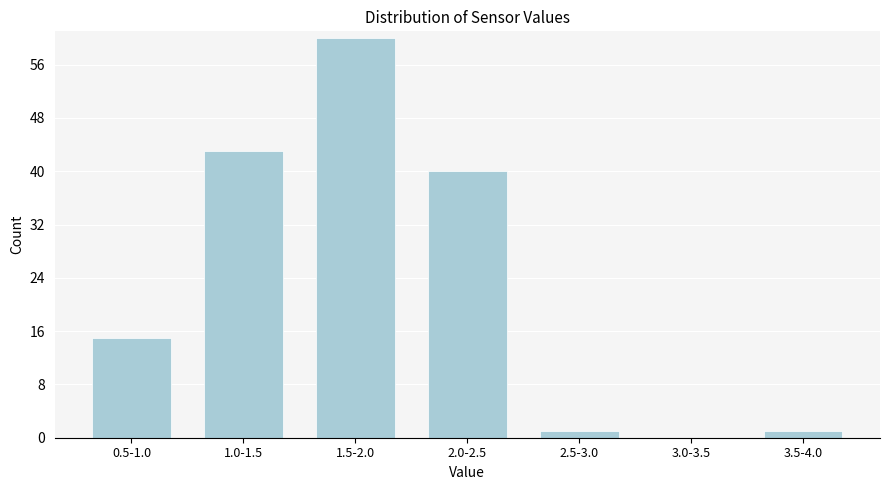

Reading left to right, what are all the values shown in this chart?

0.5-1.0=15	1.0-1.5=43	1.5-2.0=60	2.0-2.5=40	2.5-3.0=1	3.0-3.5=0	3.5-4.0=1